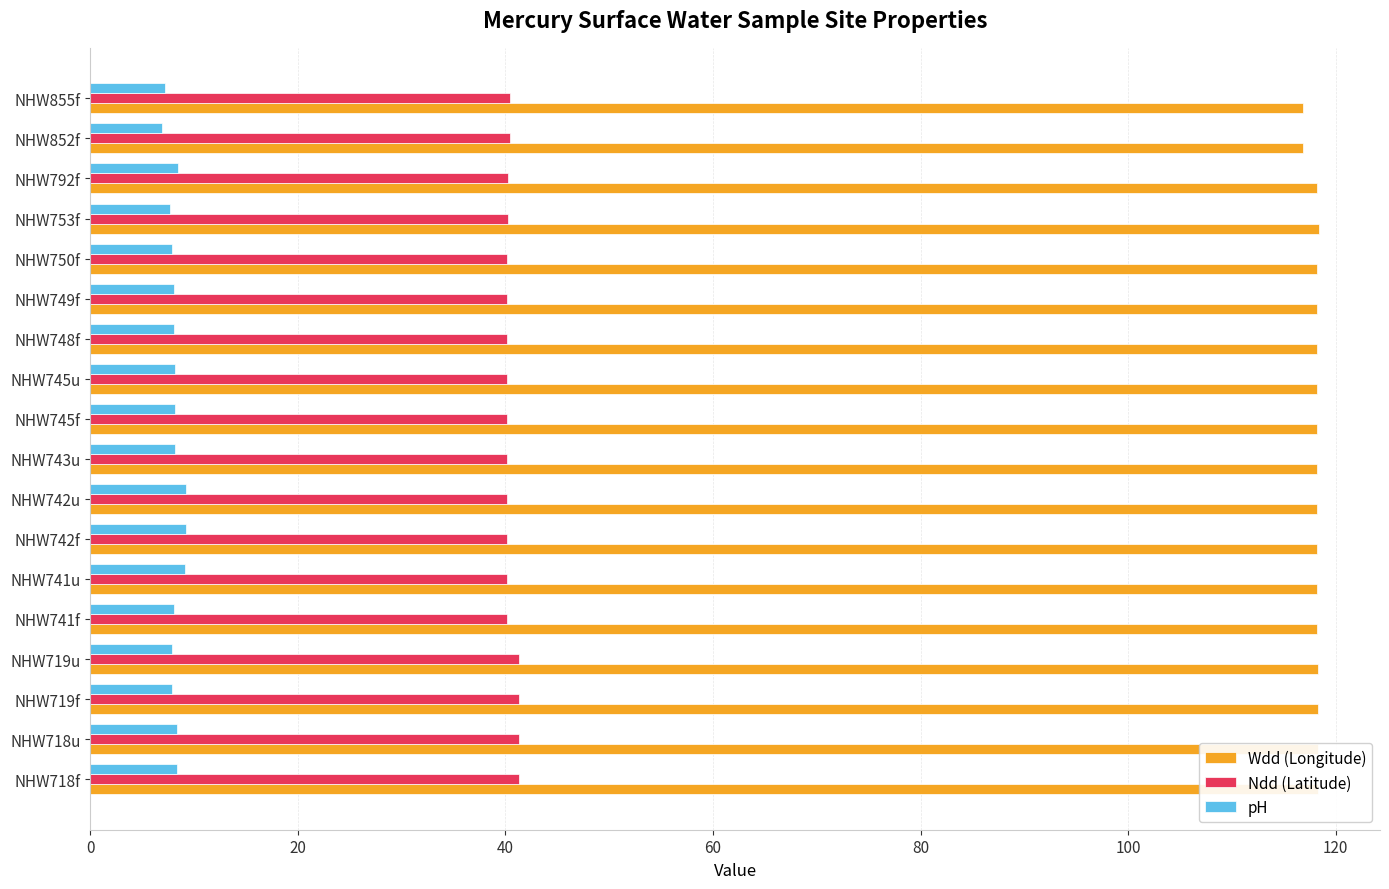

List the series in order of their overall mean, lowest first.

pH, Ndd (Latitude), Wdd (Longitude)